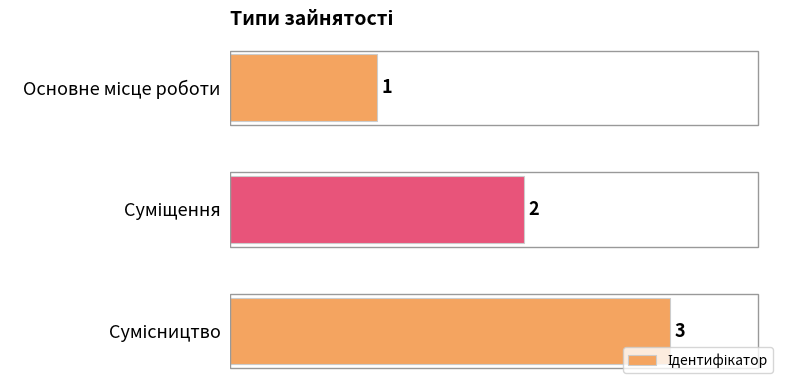

What is the maximum value shown in the chart?

3